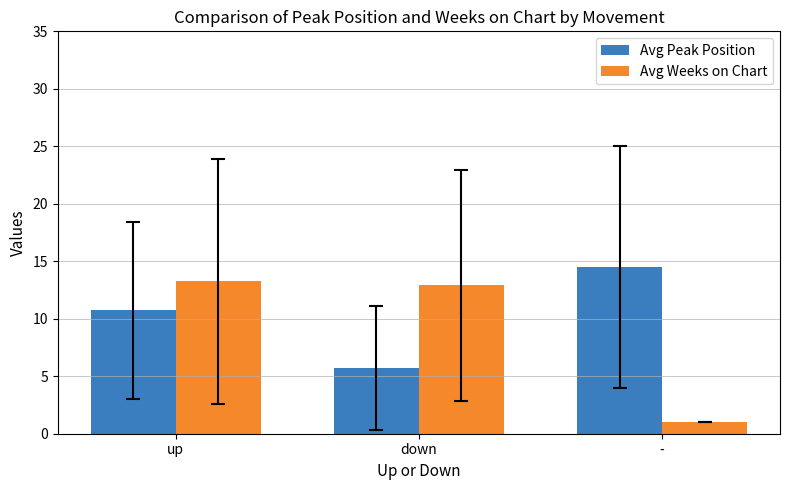

True or false: Avg Peak Position has a value of 3.6 at down.

False